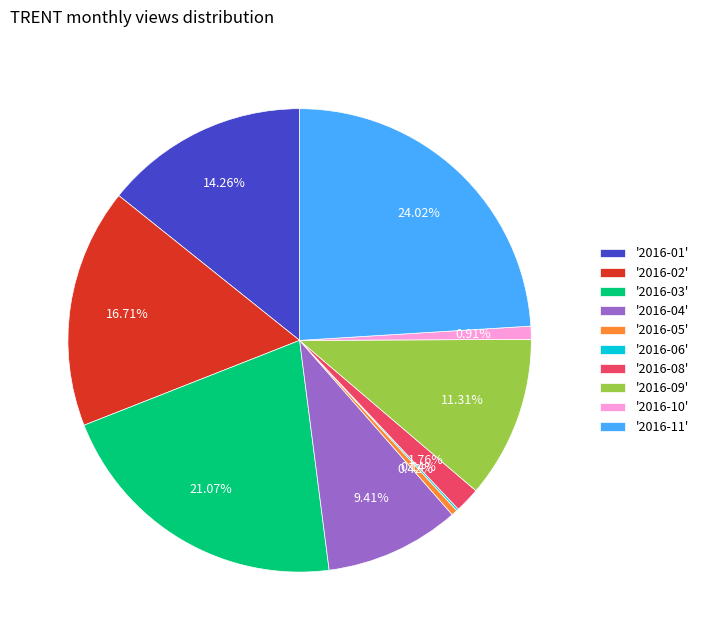

Do '2016-11' and '2016-03' together represent more than half of the pie?

No